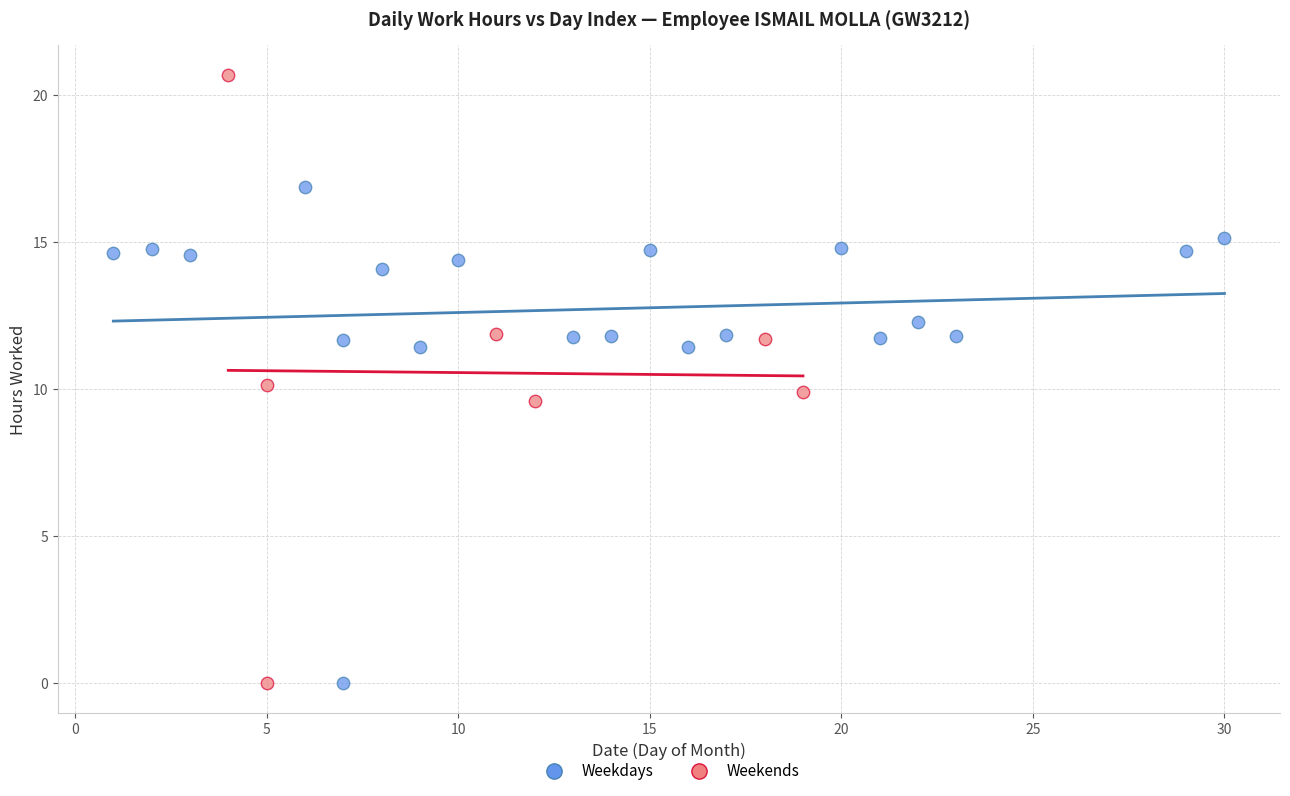

Which series reaches the maximum Y coordinate?

Weekends